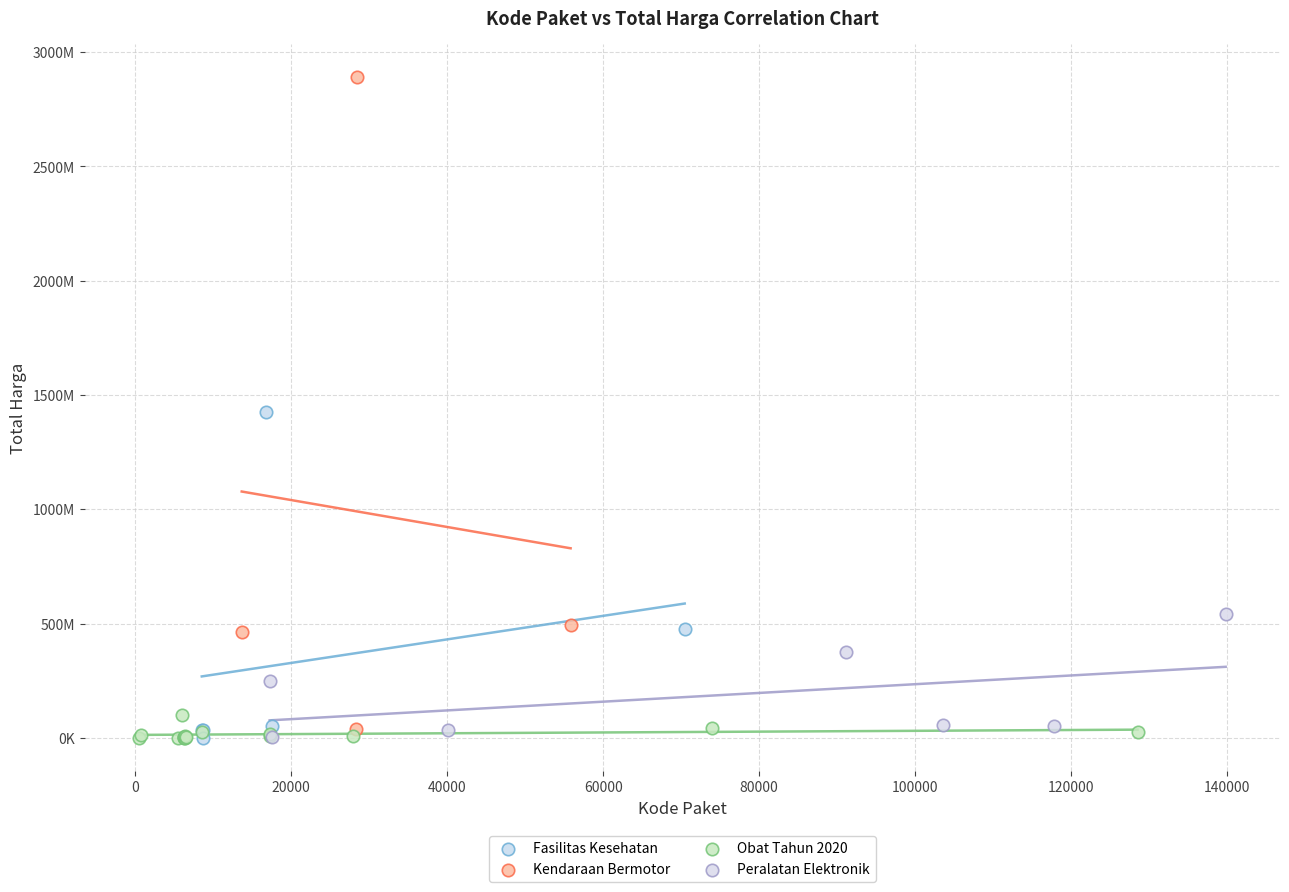

Which series has the largest Y range (max minus min)?

Kendaraan Bermotor